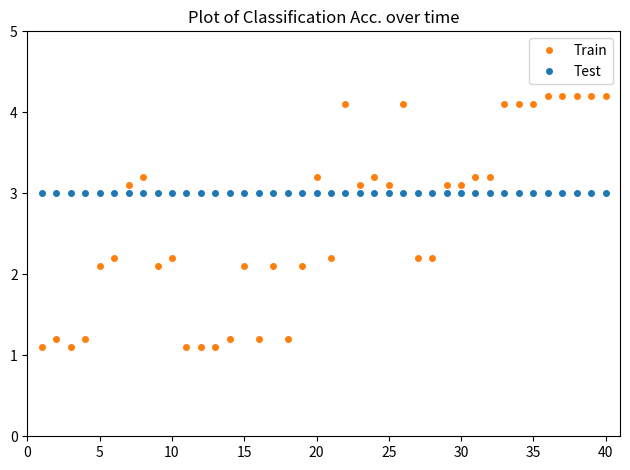

Which series ends up on top after the final intersection of Train and Test?

Train